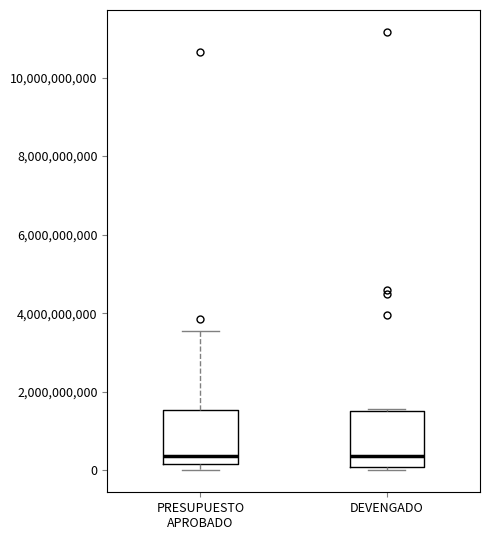

Reading left to right, transcribe this box plot: for each box, give where its median line is, the range the box spans, and where its two whiskers end, as read against the y-axis. The values are not printed on the chart, so give them approximately, as read against the axis.

PRESUPUESTO APROBADO: median 400000000, box 200000000 to 1600000000, whiskers 0 to 3600000000
DEVENGADO: median 400000000, box 0 to 1600000000, whiskers 0 (just below the box's lower edge) to 1600000000